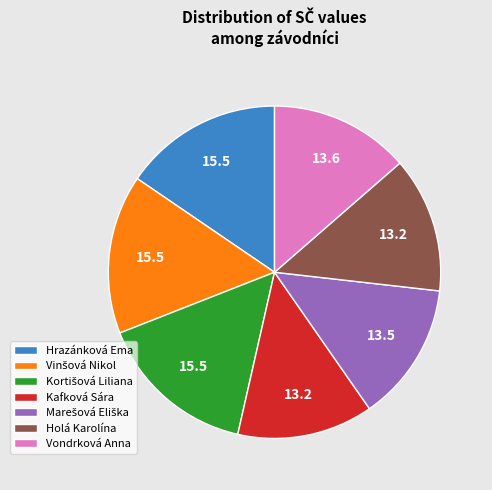

Is there any slice that represents more than half of the pie?

No